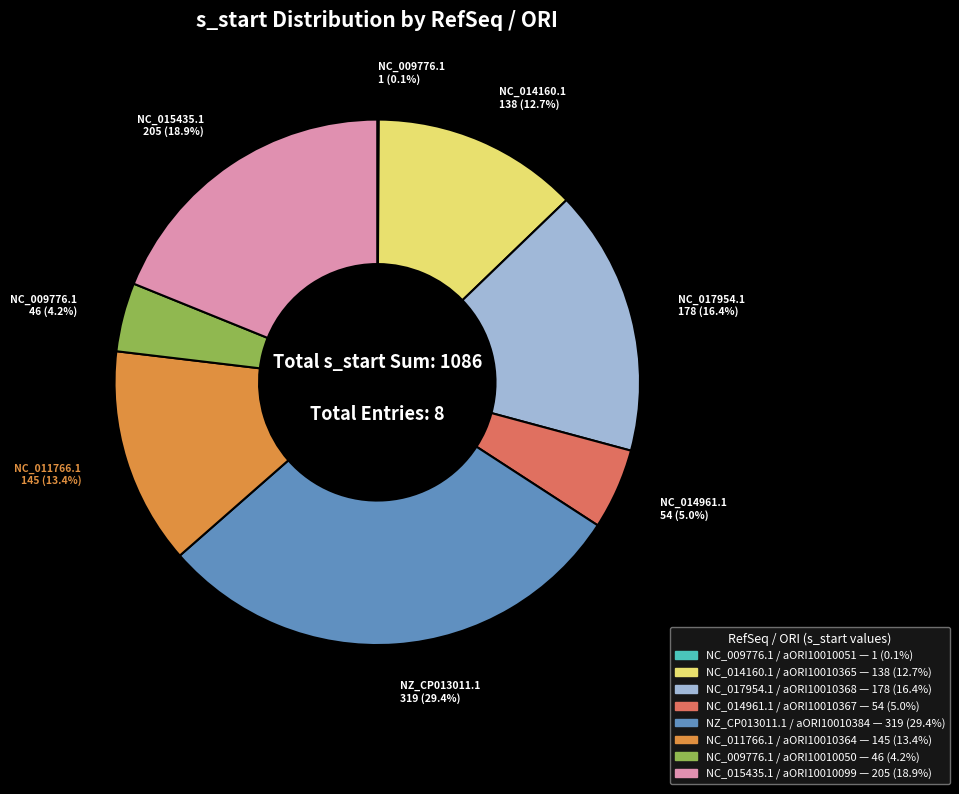

Does any single category account for the majority?

No